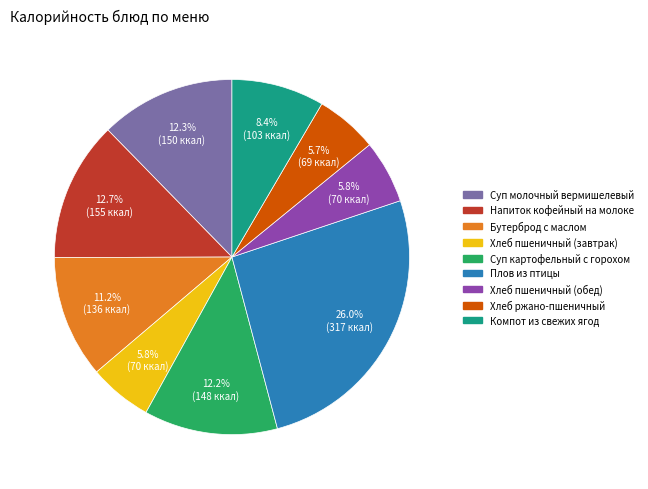

Is there a majority slice in this chart?

No